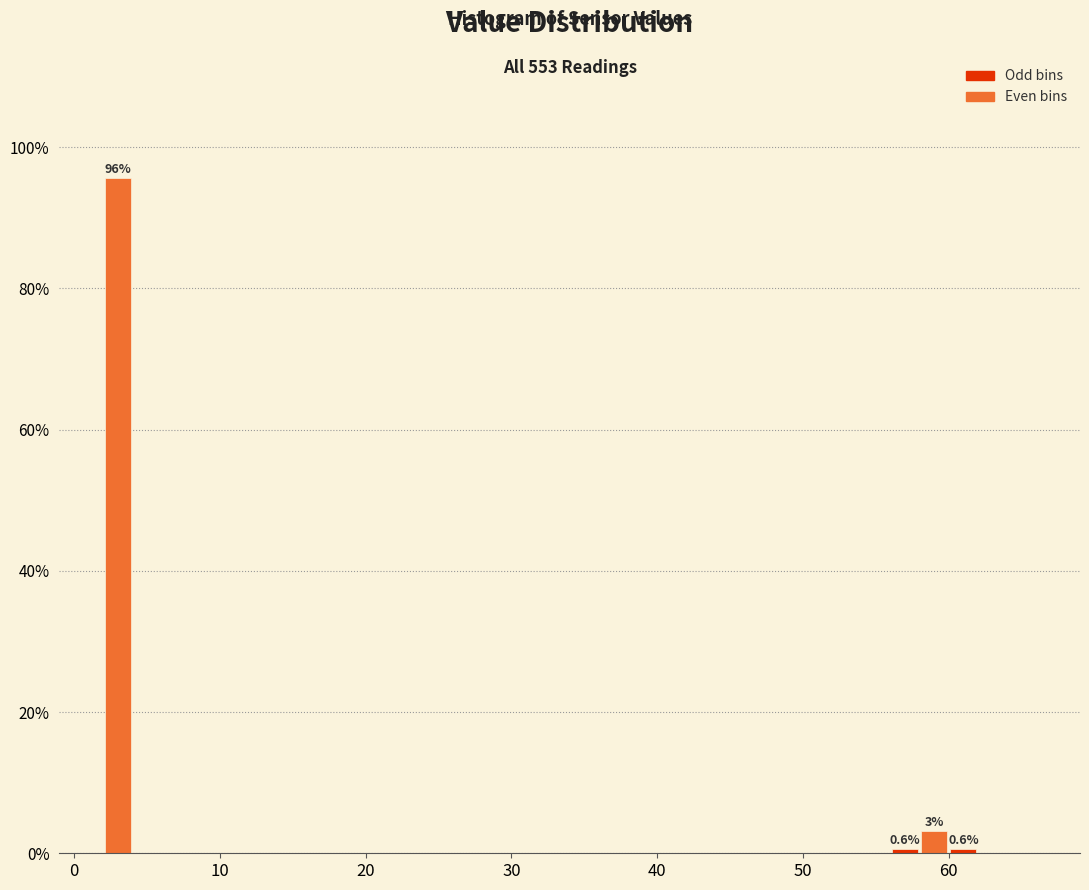

Around what value on the x-axis is the tallest bar? Give the approximate position of its centre, as read against the axis.

3